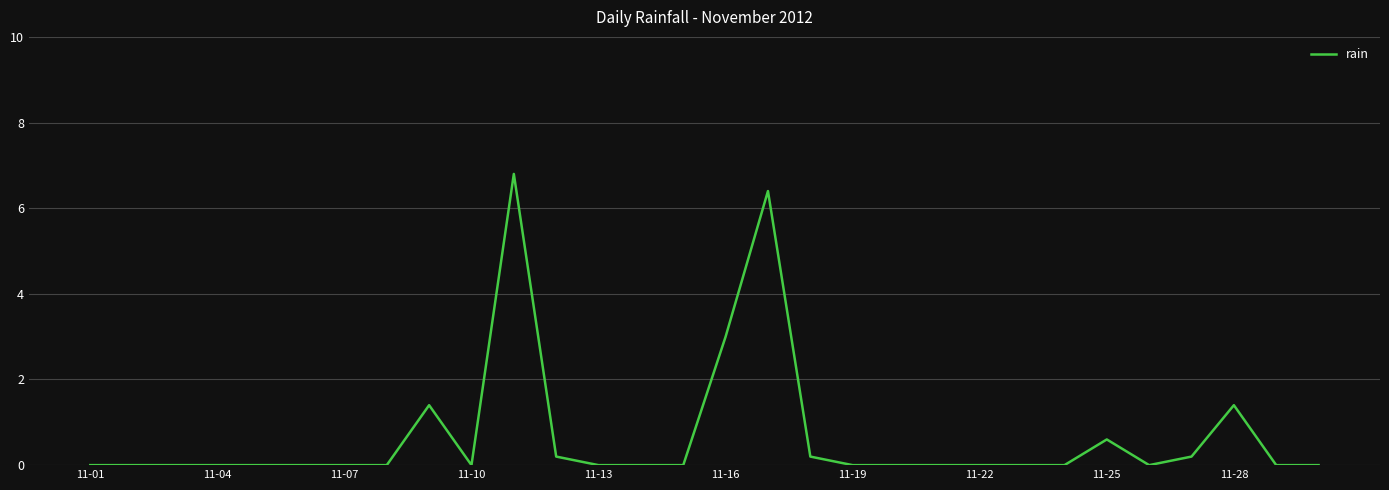

What is the greatest value displayed?

6.8